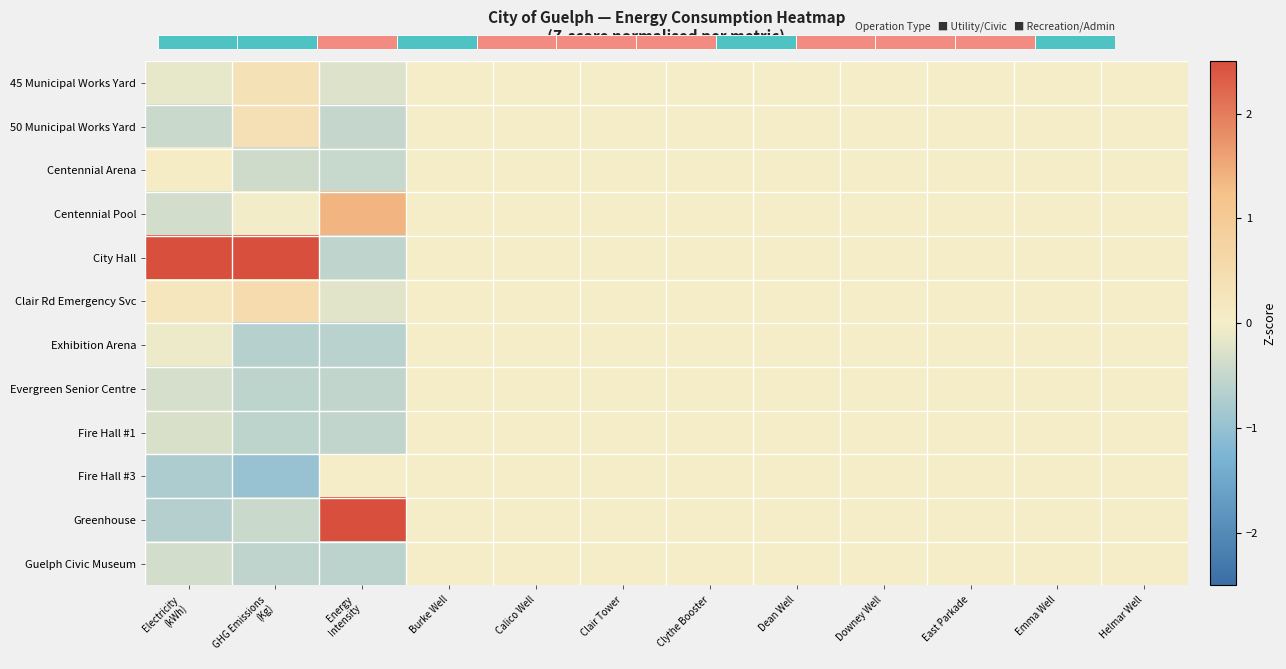

The Centennial Arena series shows 0.3 at Calico Well. True or false?

False